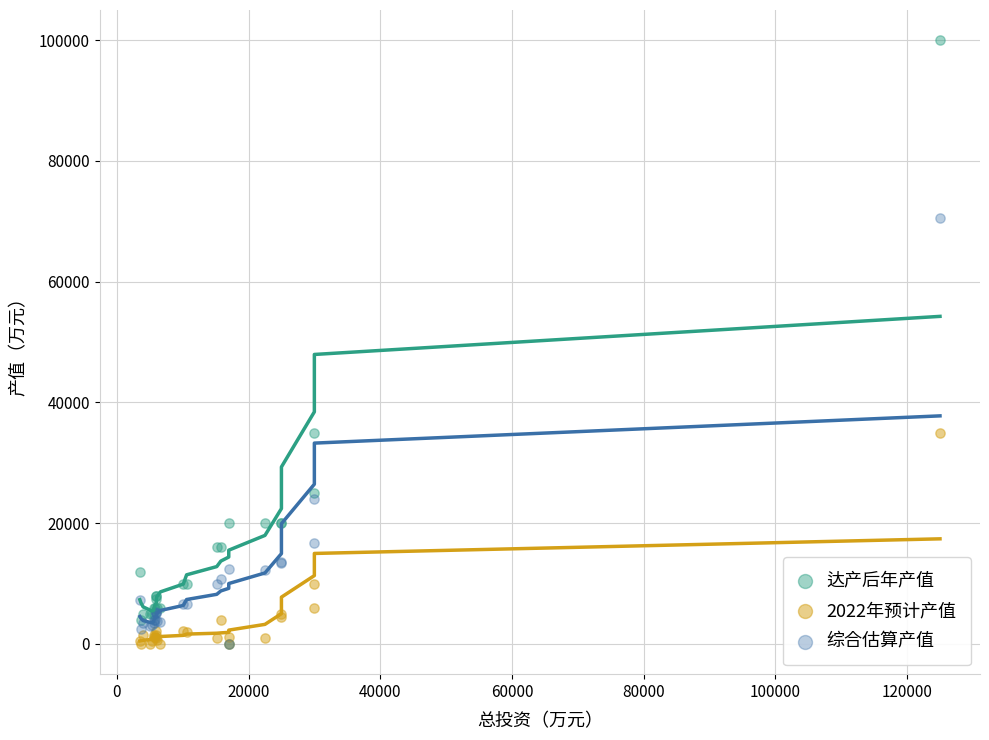

Which series reaches the maximum Y coordinate?

达产后年产值